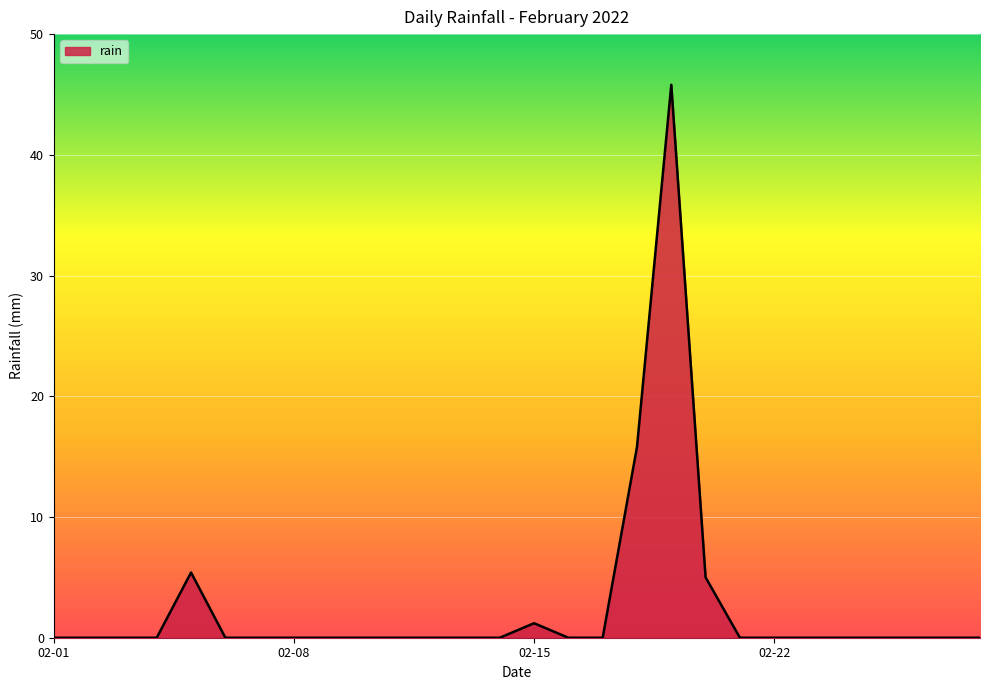

What is the difference between the maximum and minimum values?

45.8